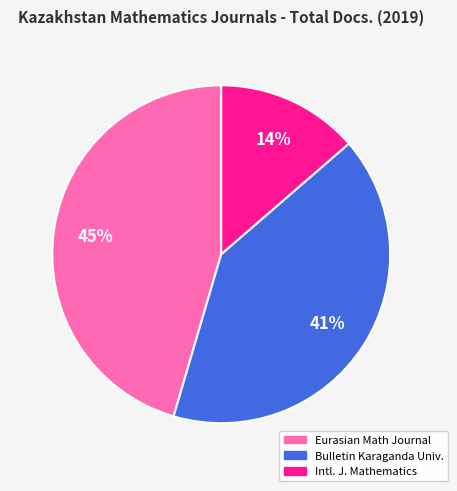

To the nearest percent, what is the average slice percentage?

33%